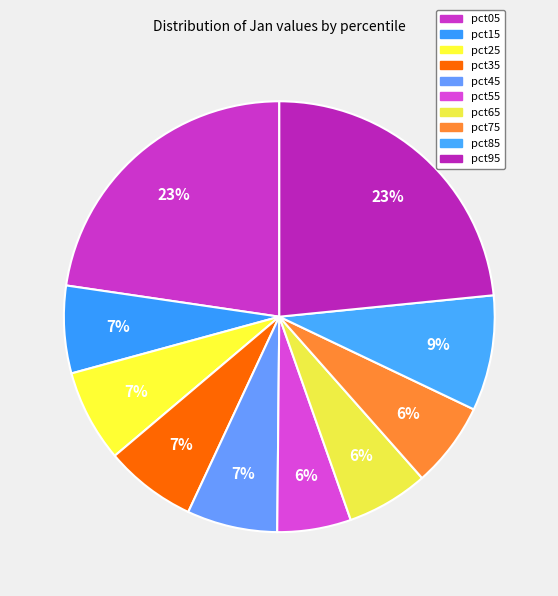

How many segments does this pie chart have?

10